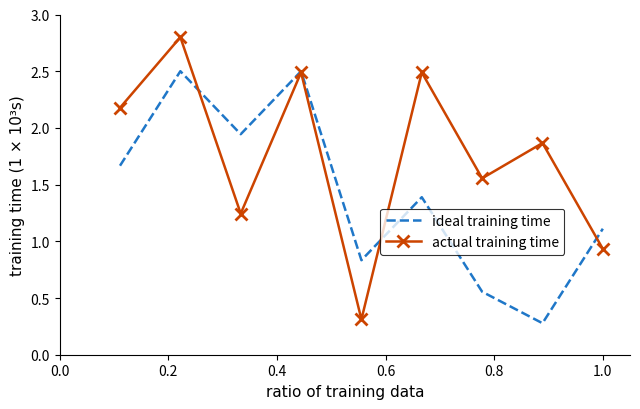

What is the minimum value for ideal training time?

0.3